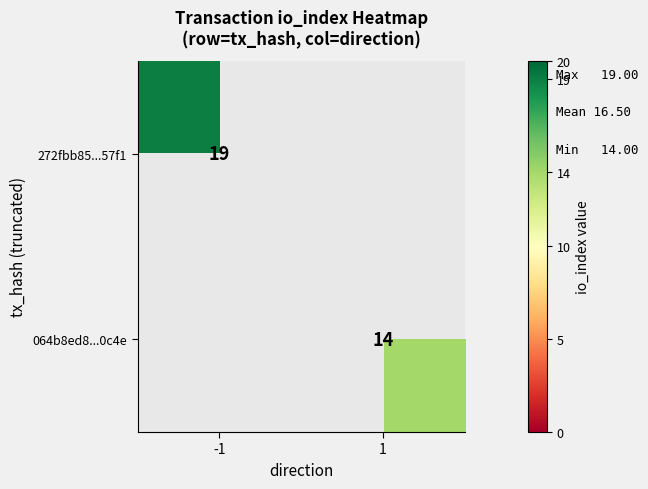

The 272fbb85...57f1 series shows 6 at -1. True or false?

False